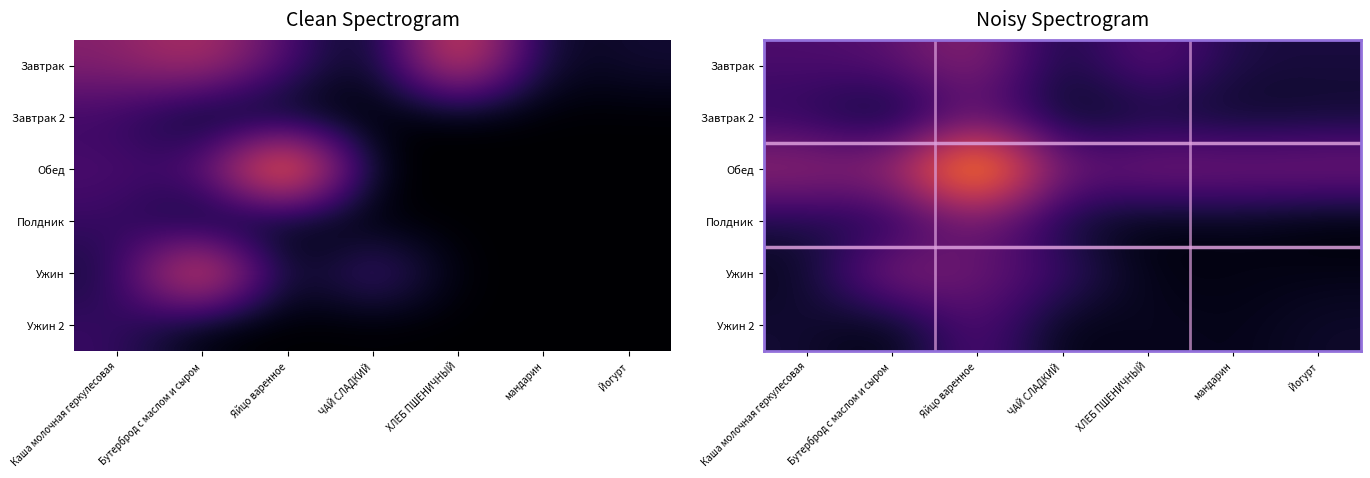

What is the total value across all series at Каша молочная геркулесовая?

55.5